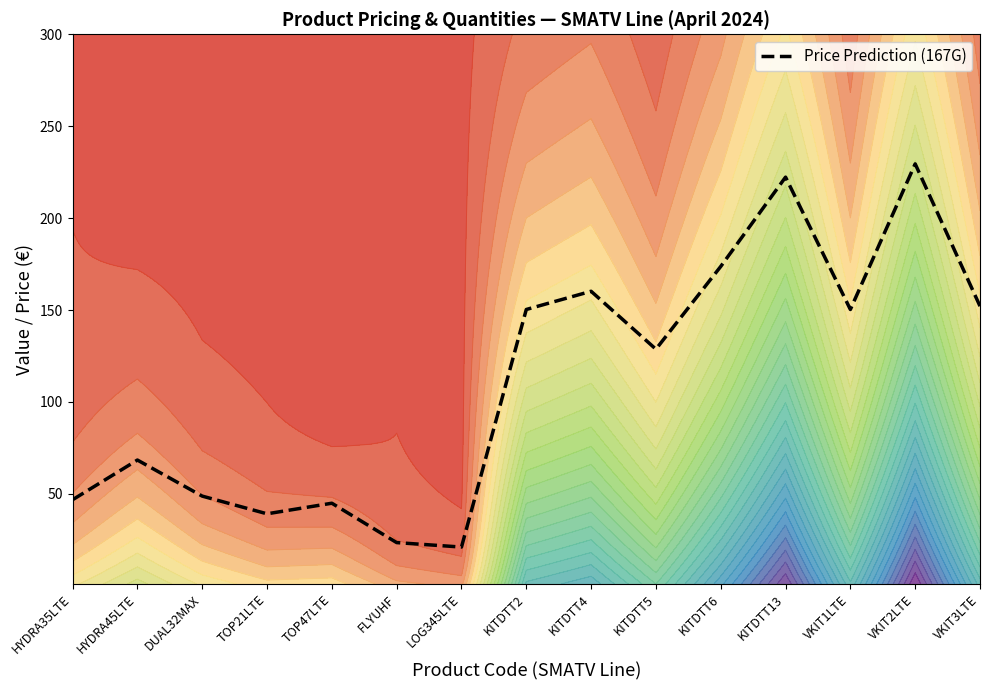

Is it true that the value at KITDTT6 is 173.7?

True